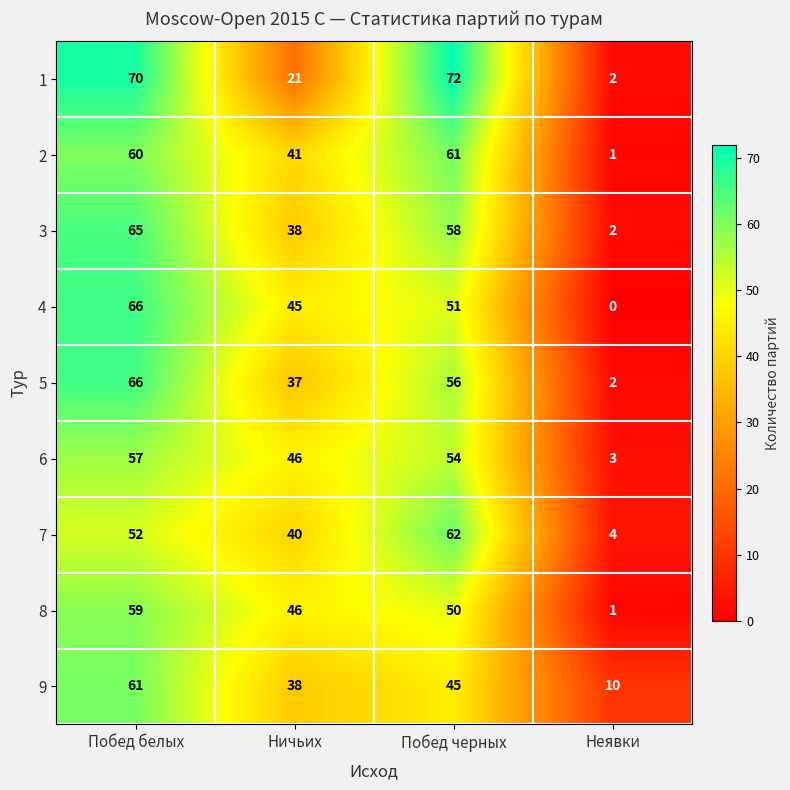

Rank the categories by 8 value from highest to lowest.

Побед белых, Побед черных, Ничьих, Неявки